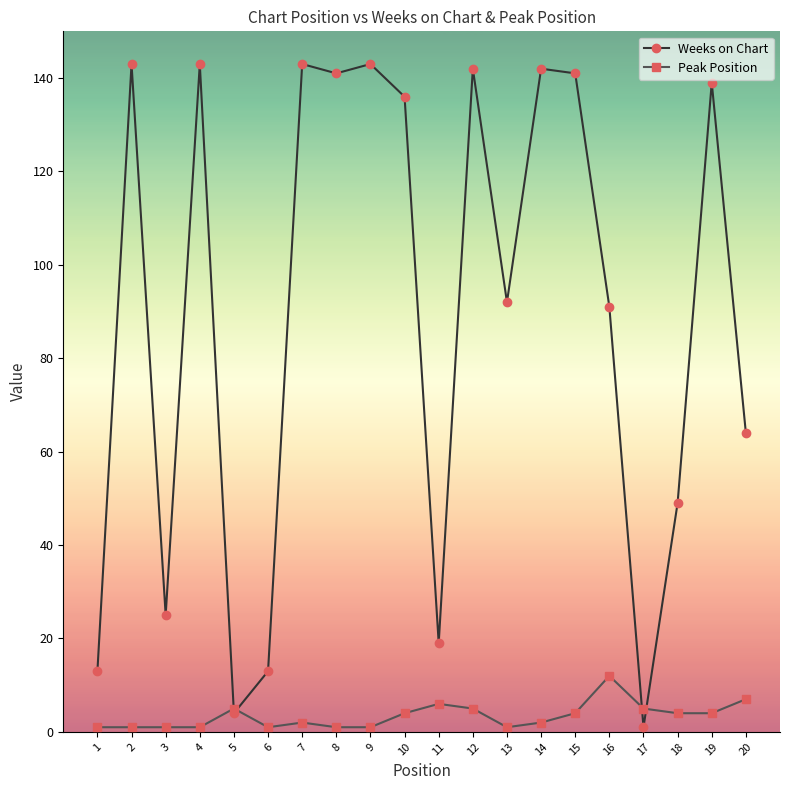

At which category does Weeks on Chart reach its first local valley?

3